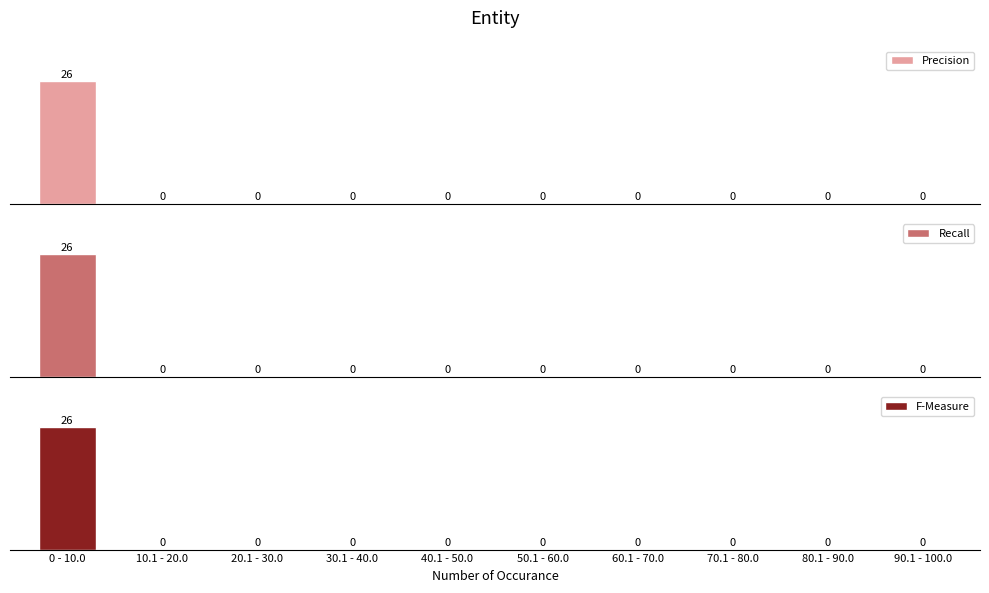

Reading left to right, transcribe all the data shown in this chart.

Precision: 26	0	0	0	0	0	0	0	0	0
Recall: 26	0	0	0	0	0	0	0	0	0
F-Measure: 26	0	0	0	0	0	0	0	0	0